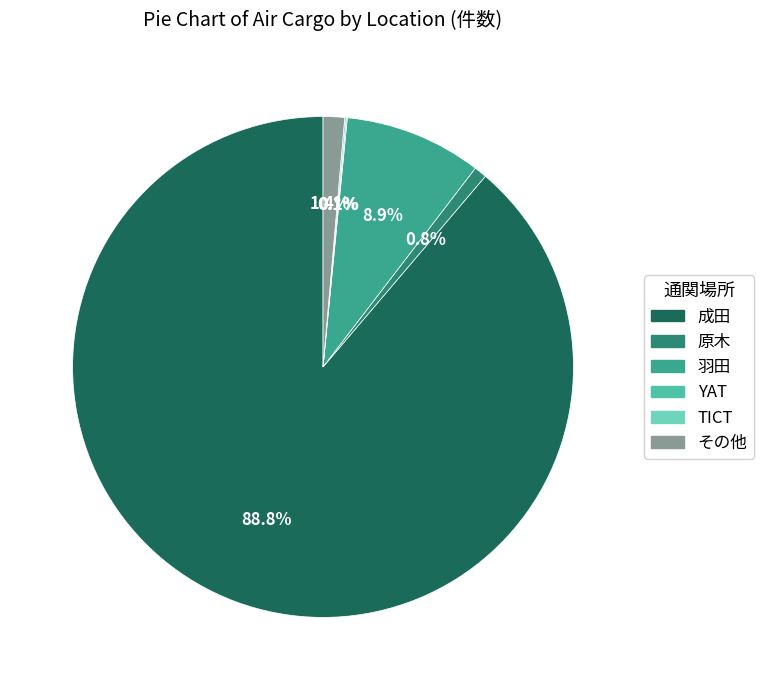

Combined, do その他 and 羽田 account for over 50%?

No